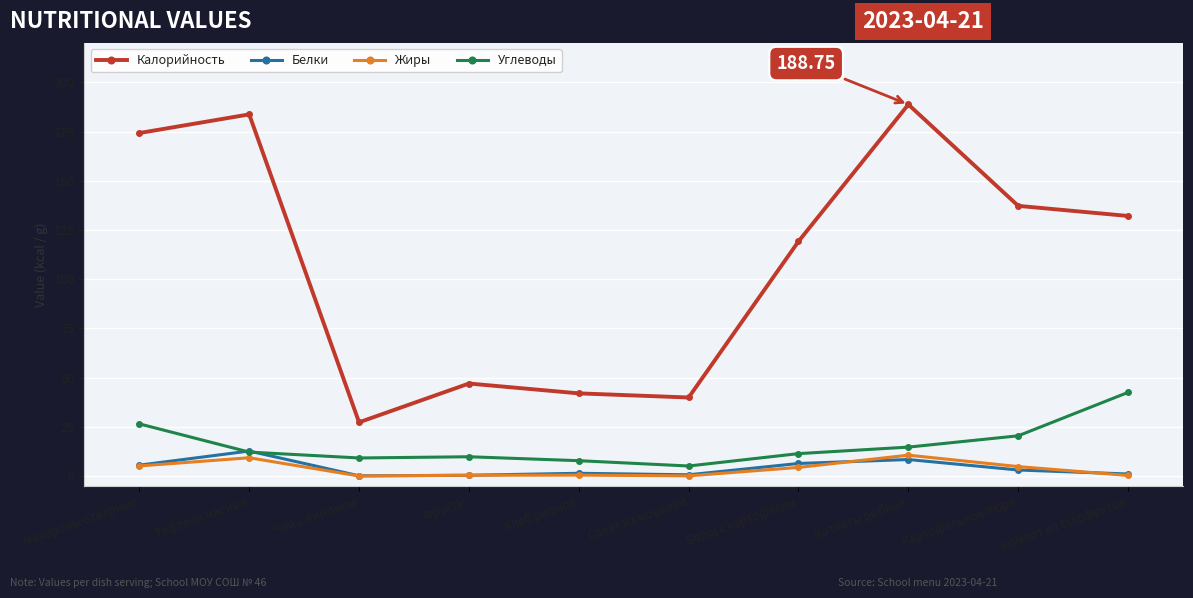

What is the total value across all series at Котлеты рыбная?

222.4